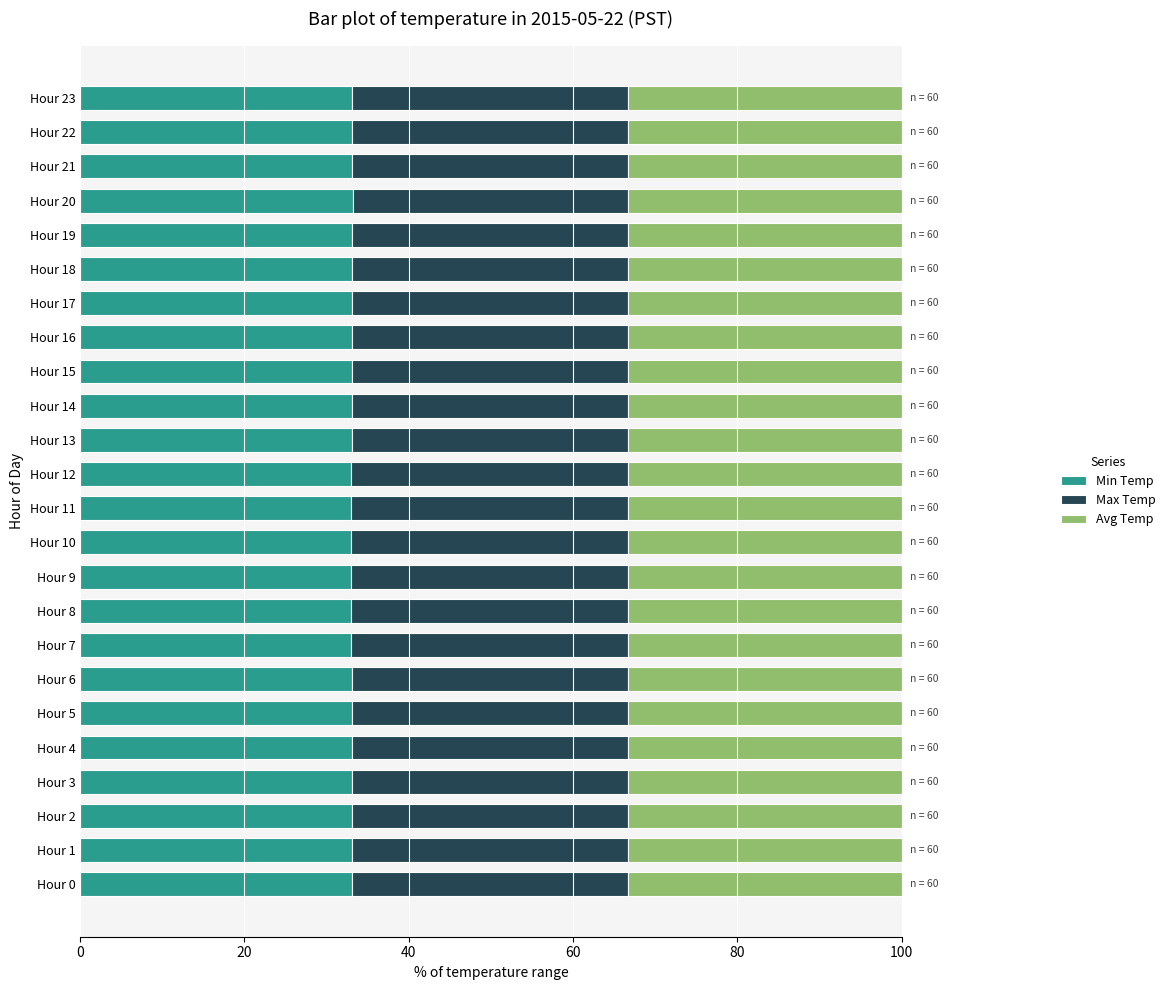

What is the sum of the Min Temp values at Hour 6 and Hour 21?

66.2